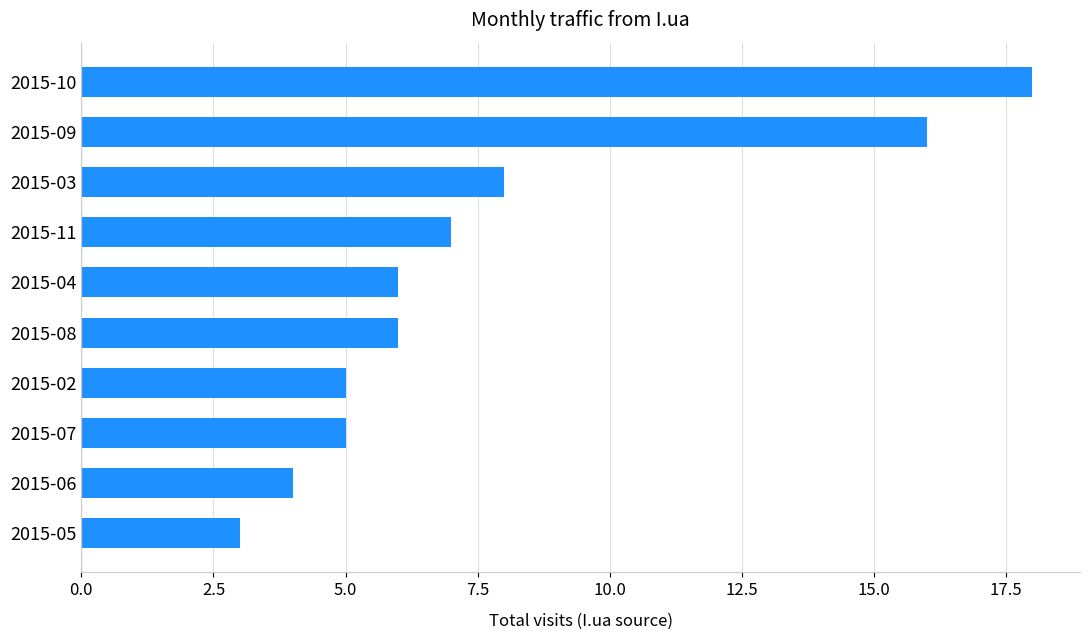

What is the sum of all values?

78